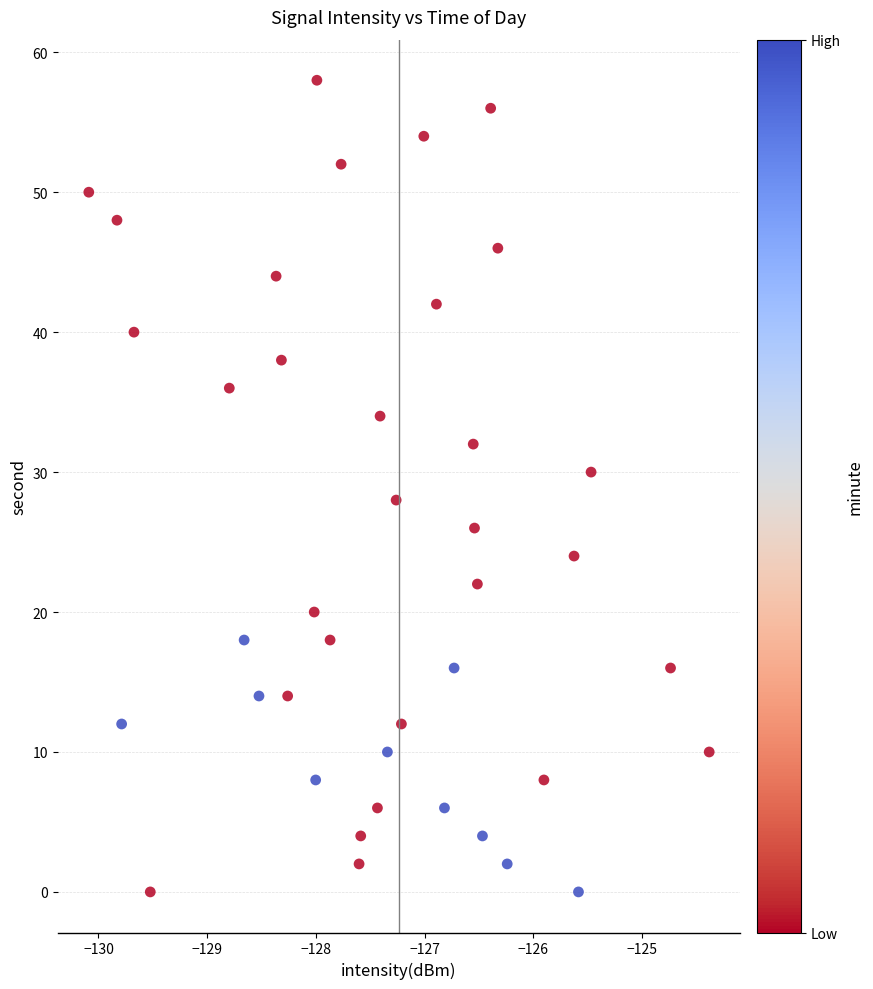

How many data points are displayed?

40